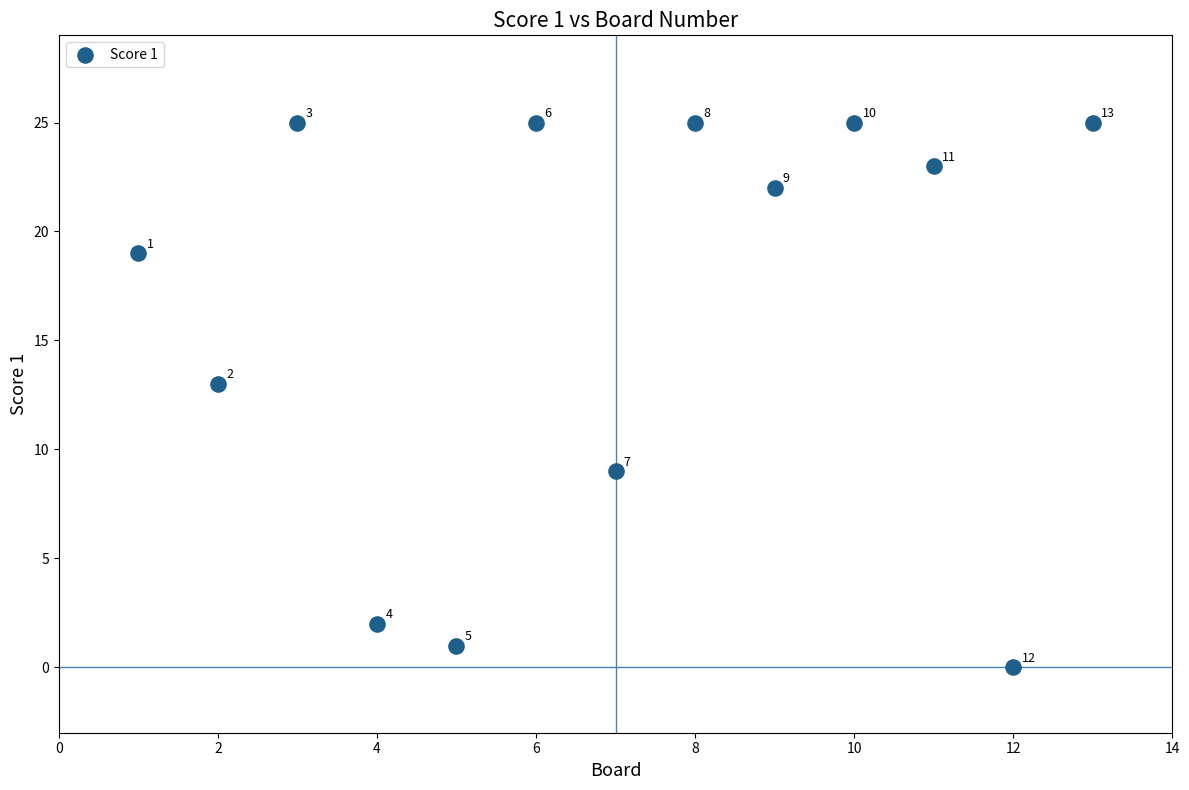

What Y value in the scatter plot is closest to 12?

13